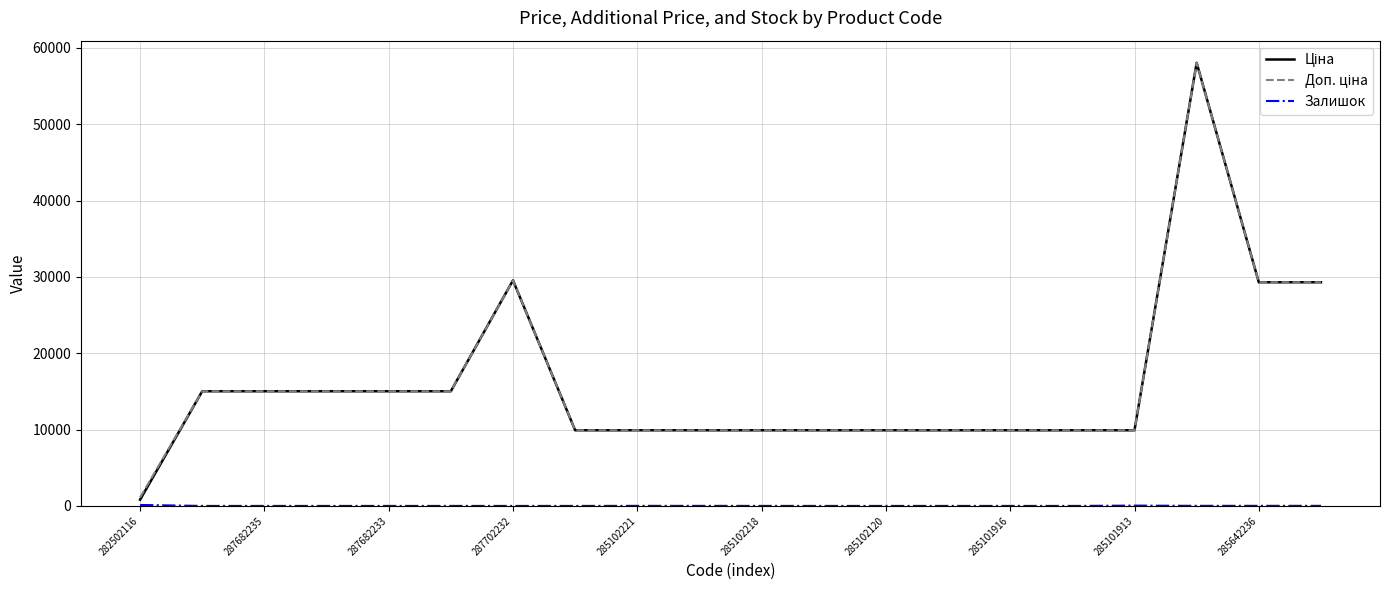

What is the maximum value shown in the chart?

58037.0